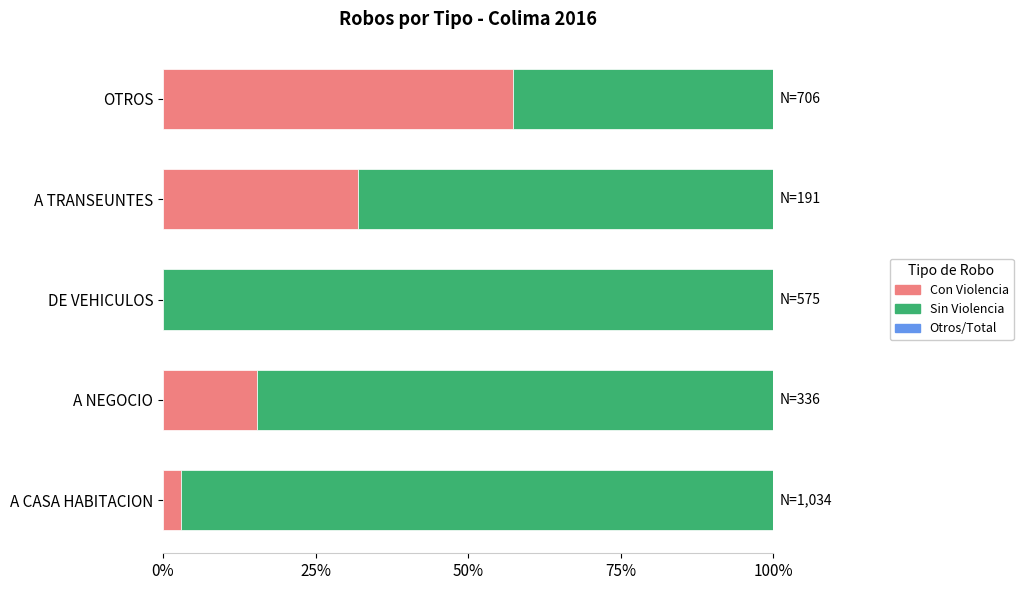

At which label is Con Violencia closest to 28?

A TRANSEUNTES